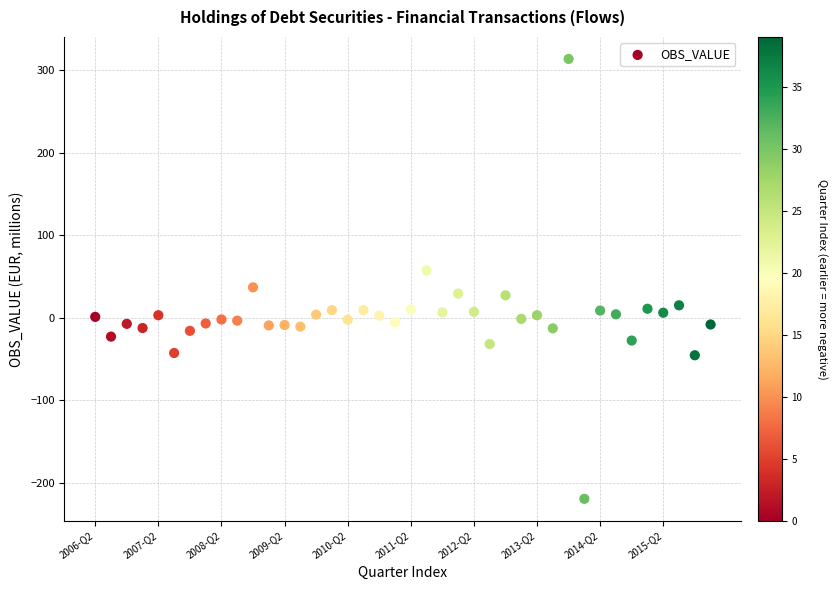

What is the range of Y values (max minus min)?

532.3